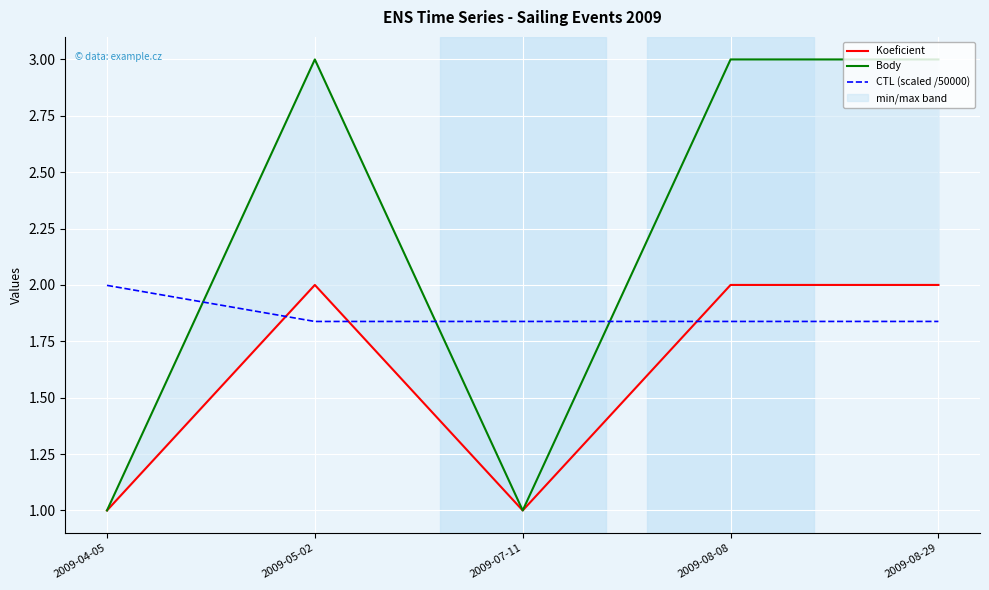

How many categories are shown in the chart?

5